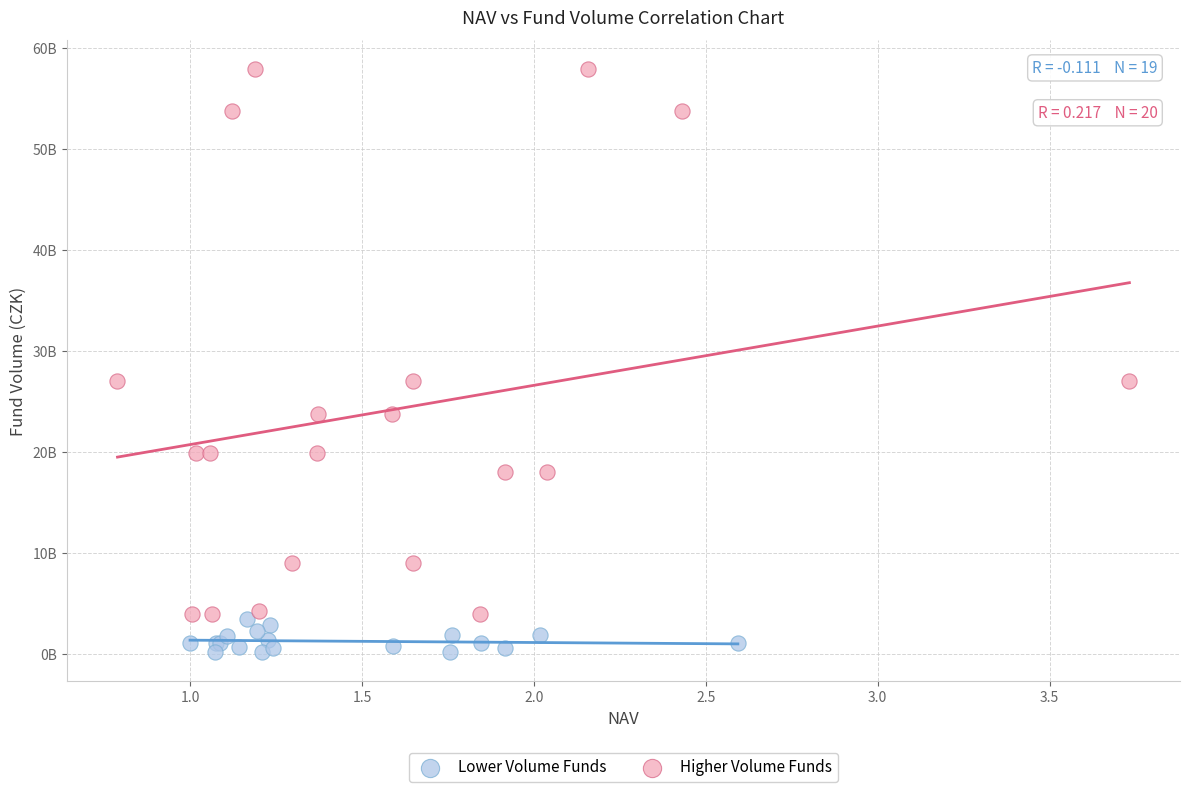

What are all the series names shown in the legend?

Lower Volume Funds, Higher Volume Funds